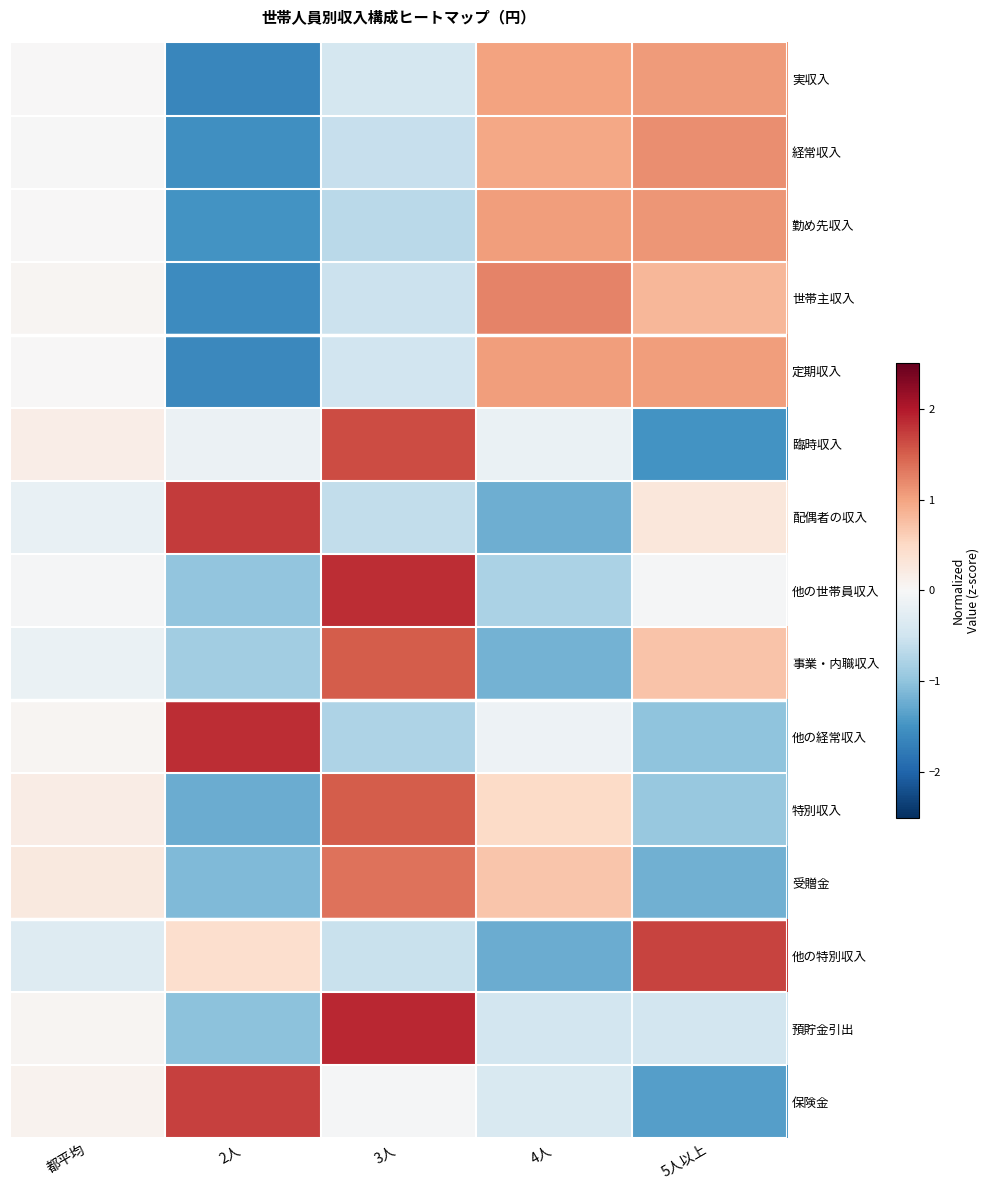

Reading right to left, what are all the values shown in this chart?

実収入: 5人以上=1.1	4人=1.0	3人=-0.4	2人=-1.6	都平均=0.0
経常収入: 5人以上=1.2	4人=1.0	3人=-0.6	2人=-1.5	都平均=-0.0
勤め先収入: 5人以上=1.1	4人=1.1	3人=-0.7	2人=-1.5	都平均=0.0
世帯主収入: 5人以上=0.8	4人=1.2	3人=-0.5	2人=-1.6	都平均=0.1
定期収入: 5人以上=1.0	4人=1.0	3人=-0.5	2人=-1.6	都平均=0.0
臨時収入: 5人以上=-1.5	4人=-0.2	3人=1.6	2人=-0.2	都平均=0.2
配偶者の収入: 5人以上=0.3	4人=-1.2	3人=-0.6	2人=1.7	都平均=-0.2
他の世帯員収入: 5人以上=-0.0	4人=-0.8	3人=1.8	2人=-1.0	都平均=-0.0
事業・内職収入: 5人以上=0.7	4人=-1.2	3人=1.5	2人=-0.9	都平均=-0.2
他の経常収入: 5人以上=-1.0	4人=-0.1	3人=-0.8	2人=1.8	都平均=0.1
特別収入: 5人以上=-0.9	4人=0.5	3人=1.5	2人=-1.2	都平均=0.2
受贈金: 5人以上=-1.2	4人=0.7	3人=1.4	2人=-1.1	都平均=0.2
他の特別収入: 5人以上=1.7	4人=-1.2	3人=-0.6	2人=0.4	都平均=-0.3
預貯金引出: 5人以上=-0.4	4人=-0.5	3人=1.9	2人=-1.0	都平均=0.0
保険金: 5人以上=-1.4	4人=-0.4	3人=-0.0	2人=1.7	都平均=0.1